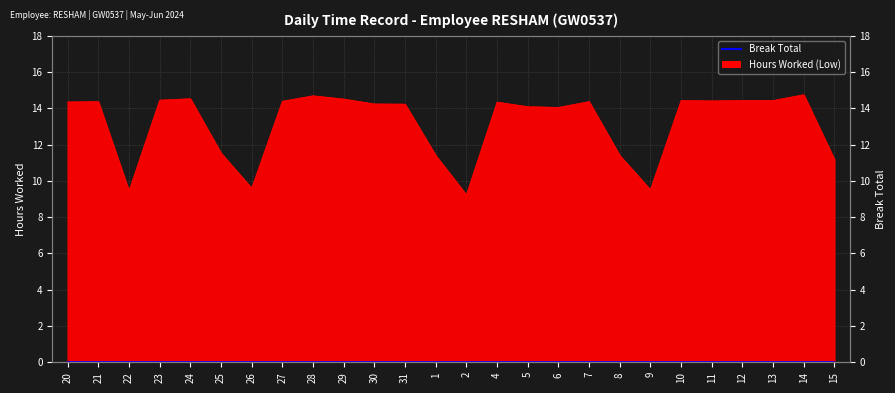

Reading left to right, transcribe all the data shown in this chart.

14.3	14.4	9.4	14.4	14.5	11.5	9.6	14.4	14.7	14.5	14.2	14.2	11.4	9.2	14.3	14.1	14.1	14.4	11.4	9.5	14.4	14.4	14.4	14.4	14.8	11.2